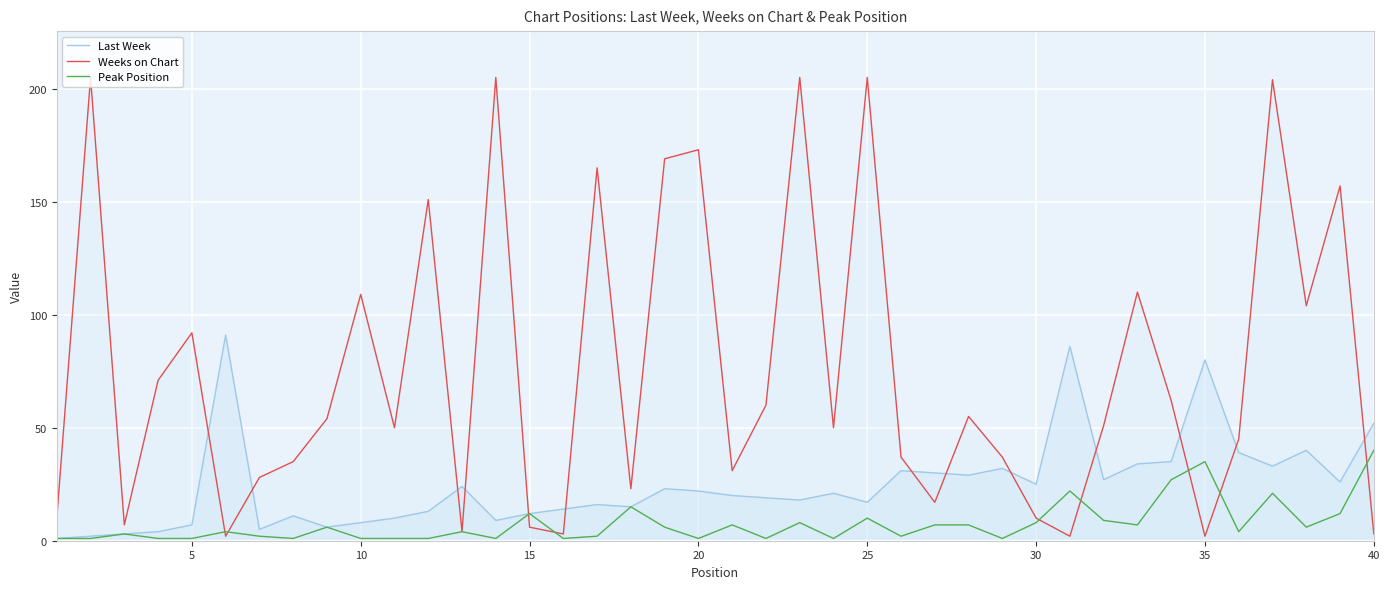

Which series has the largest total across all categories?

Weeks on Chart